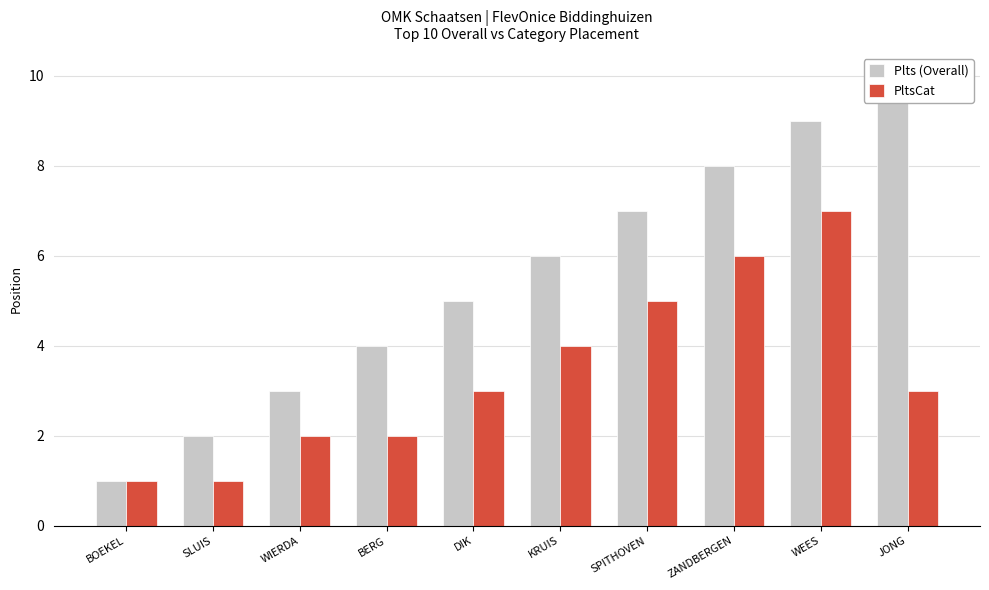

What is the difference between the maximum and minimum values in the PltsCat series?

6